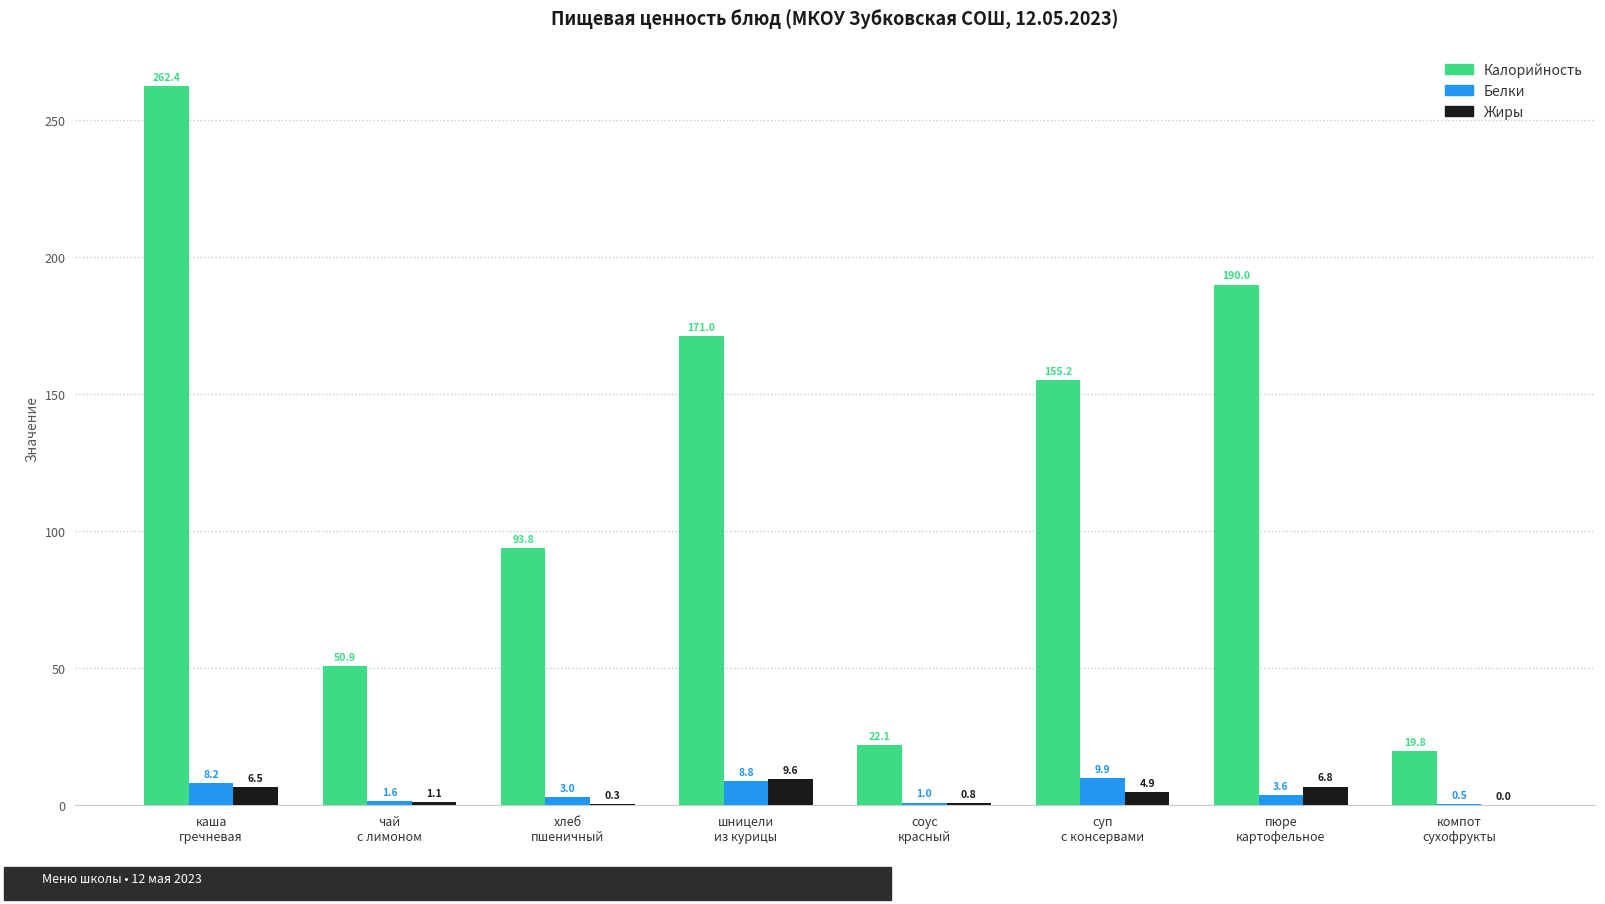

Which series has the largest total across all categories?

Калорийность